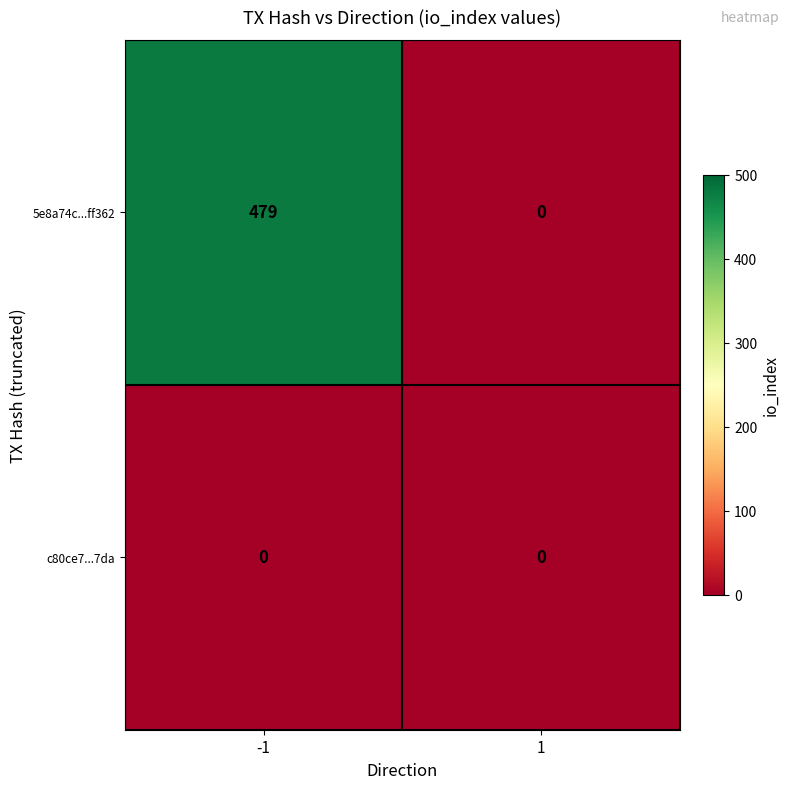

The value of 5e8a74c...ff362 at -1 is 479. True or false?

True